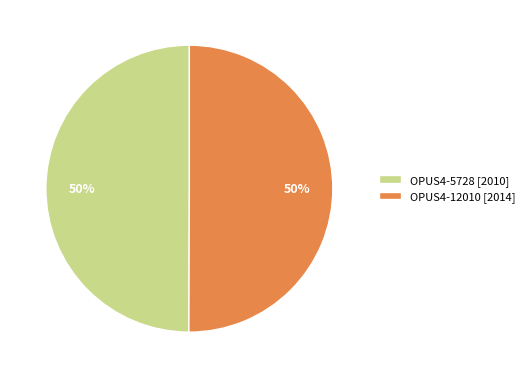

What percentage is the OPUS4-12010 slice, to the nearest percent?

50%